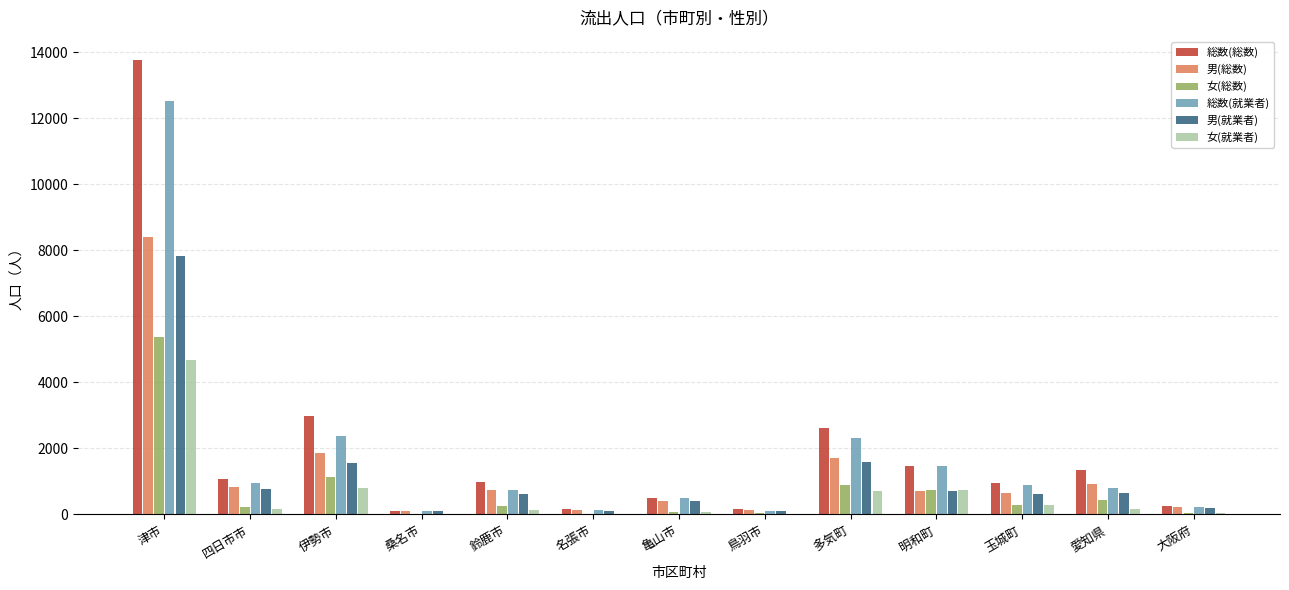

Does the chart contain stacked bars?

No